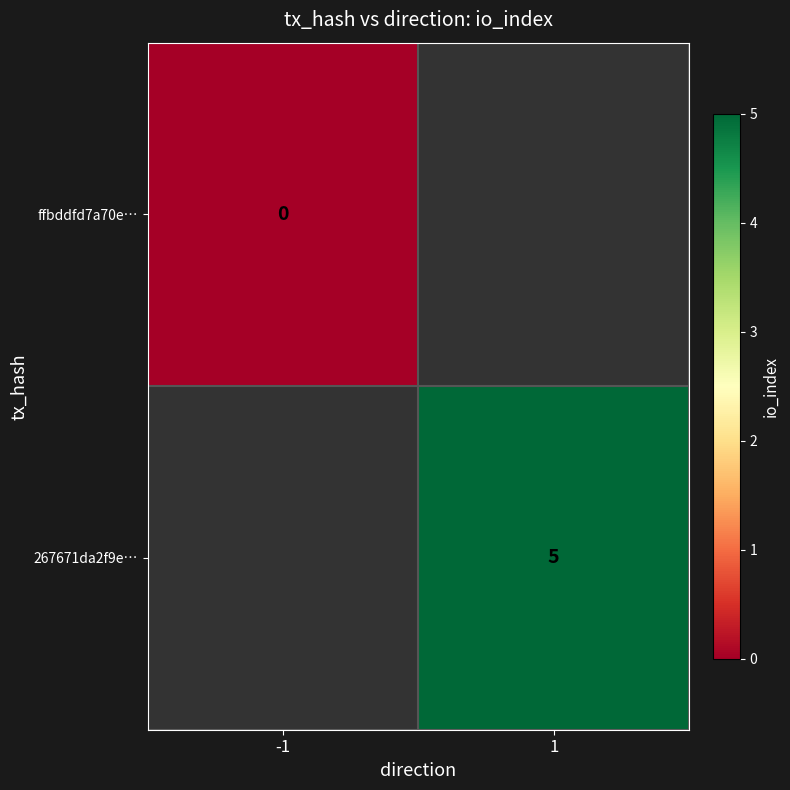

The value of 267671da2f9e… at 1 is 5. True or false?

True